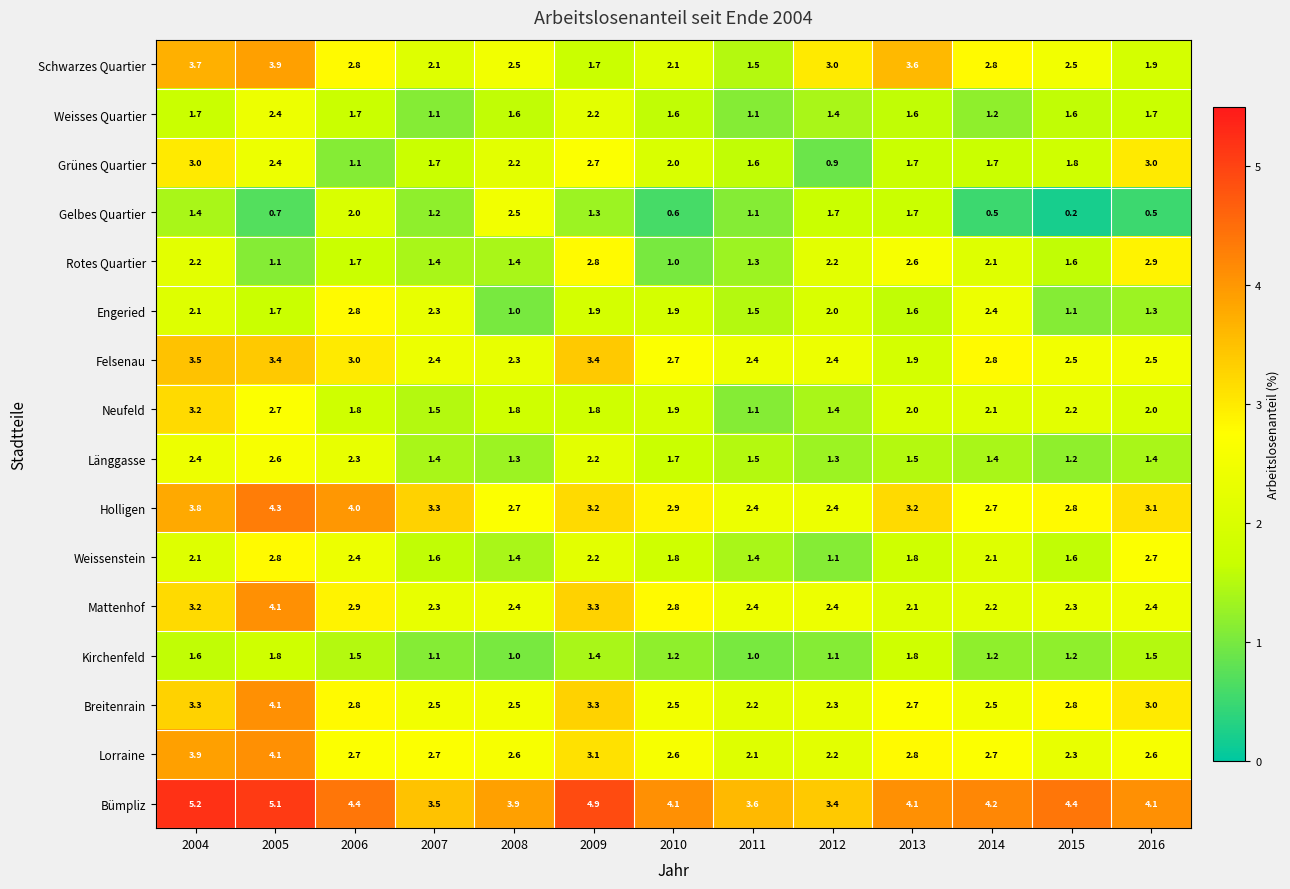

What is the average value of the Weissenstein series?

1.9